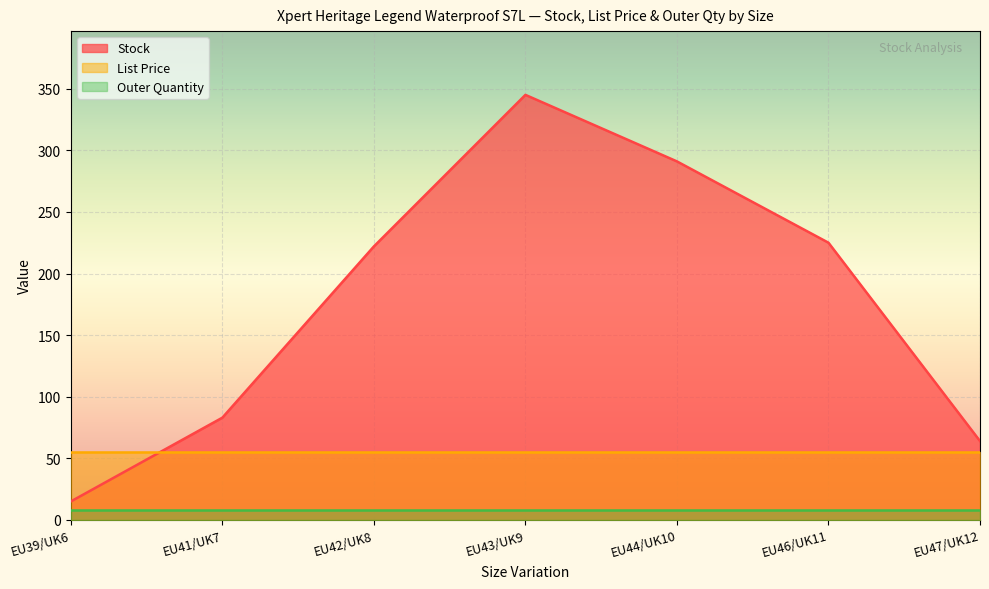

What is the total value across all series at EU46/UK11?

287.9